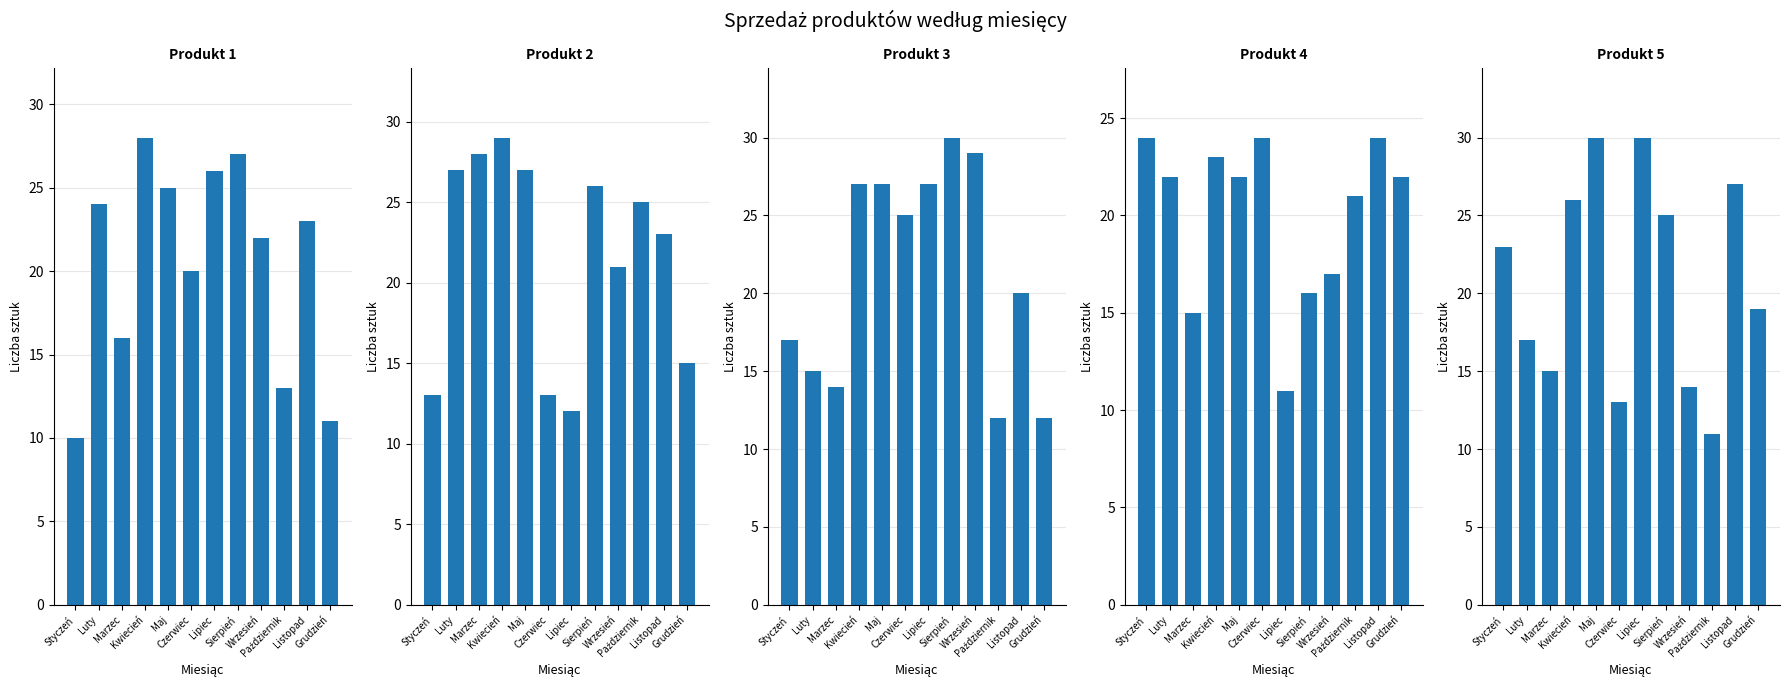

Rank the series at Marzec from lowest to highest value.

Produkt 3, Produkt 4, Produkt 5, Produkt 1, Produkt 2